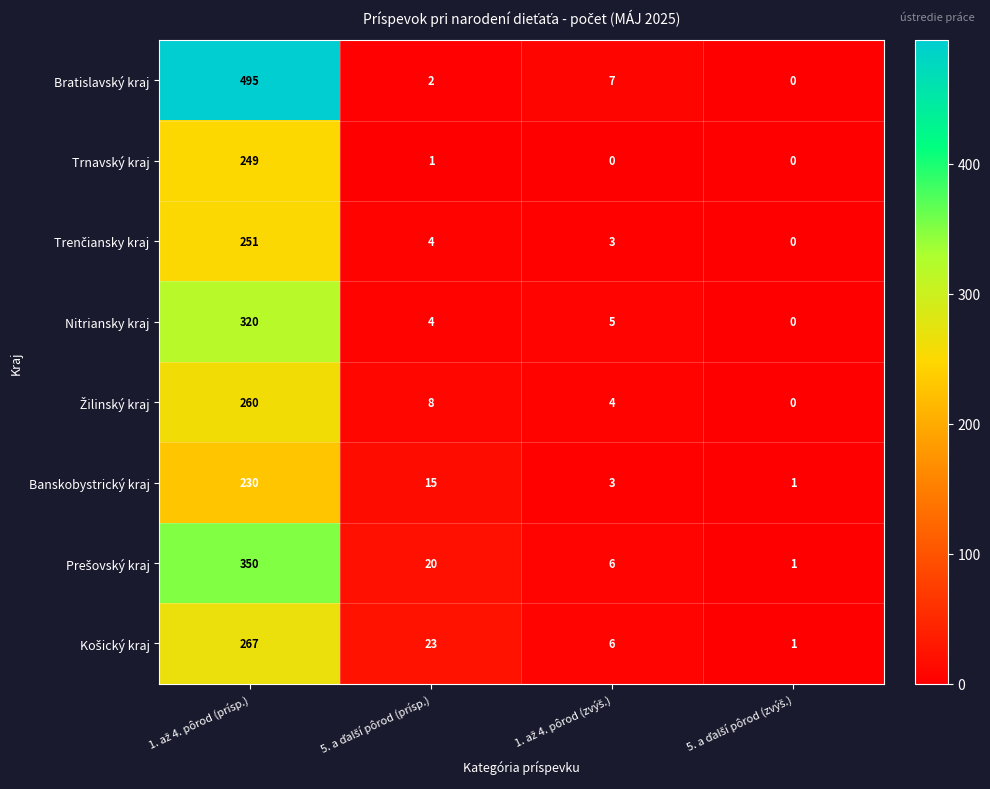

Which series has the largest total across all categories?

Bratislavský kraj